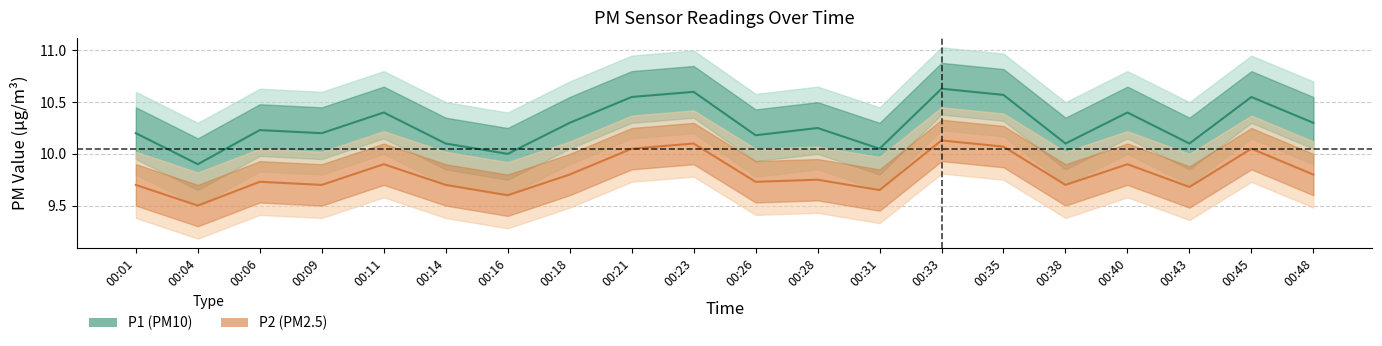

What is the value of the P2 point at the 8th from the left?

9.8